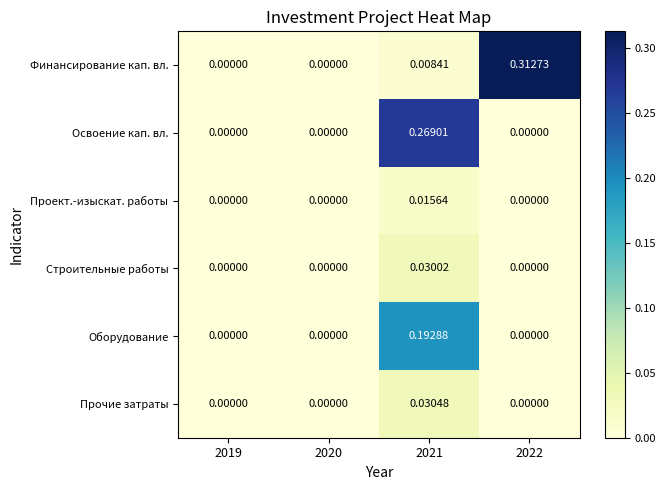

Which series has the largest range (max minus min)?

Финансирование кап. вл.